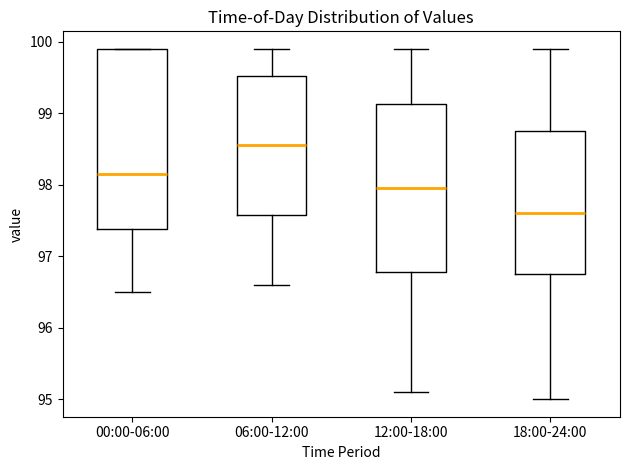

Reading left to right, read every box against the y-axis: the position of its median line, the range the box covers, and the ends of its whiskers. The values are not printed on the chart, so give them approximately, as read against the axis.

00:00-06:00: median 98.2, box 97.4 to 99.9, whiskers 96.5 to 99.9
06:00-12:00: median 98.6, box 97.6 to 99.5, whiskers 96.6 to 99.9
12:00-18:00: median 98.0, box 96.8 to 99.1, whiskers 95.1 to 99.9
18:00-24:00: median 97.6, box 96.8 to 98.8, whiskers 95.0 to 99.9